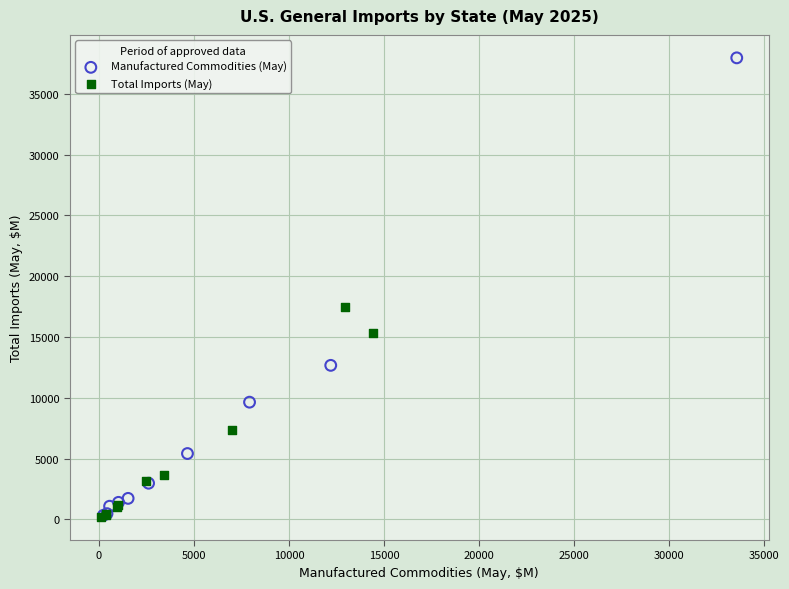

Which series contains the highest Y value?

Manufactured Commodities (May)